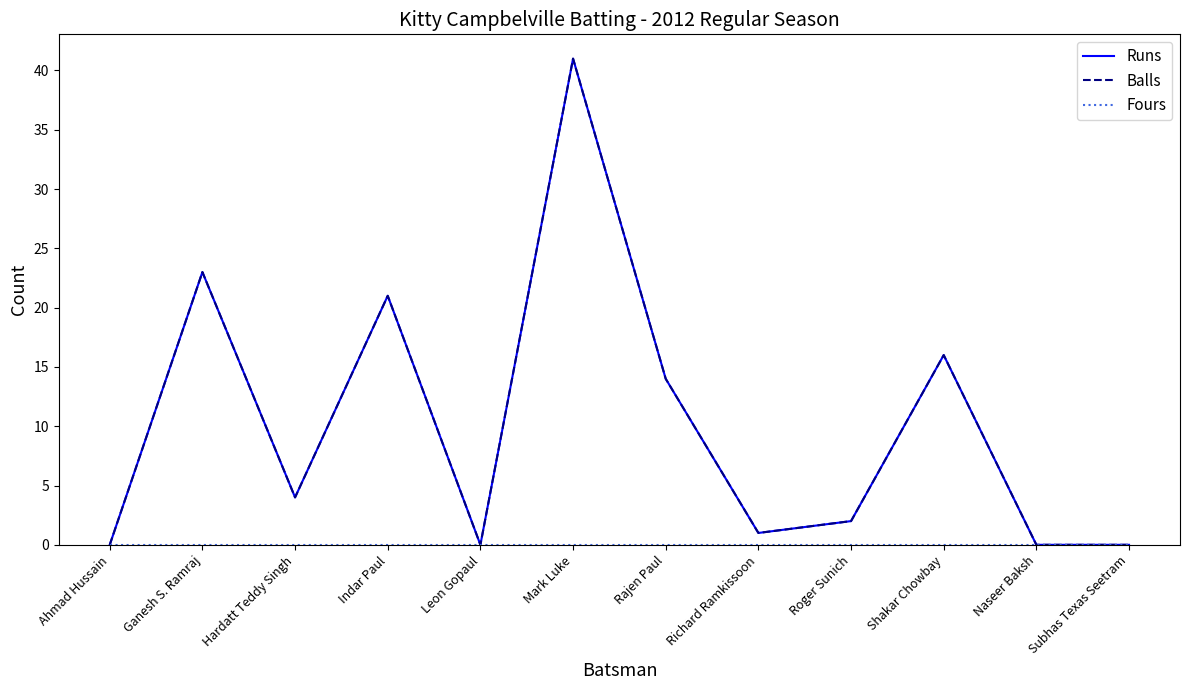

Is this an area chart (filled region under the line)?

No